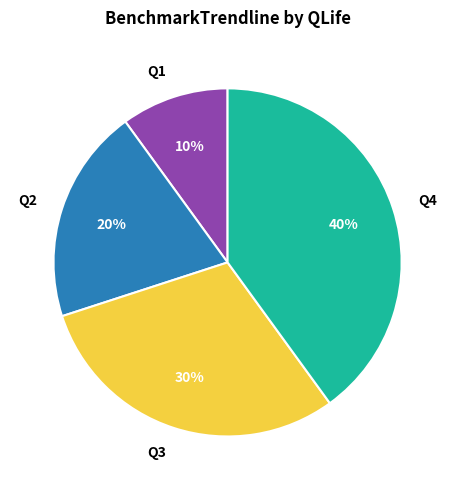

To the nearest percent, what portion does Q3 represent?

30%